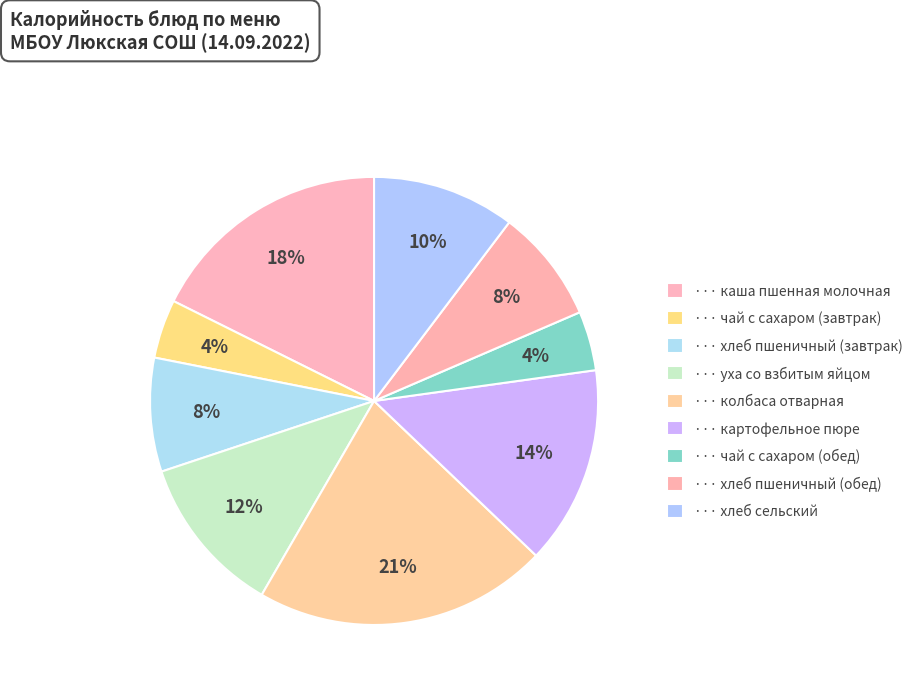

Rank the categories by value from highest to lowest.

колбаса отварная, каша пшенная молочная, картофельное пюре, уха со взбитым яйцом, хлеб сельский, хлеб пшеничный (завтрак), хлеб пшеничный (обед), чай с сахаром (обед), чай с сахаром (завтрак)